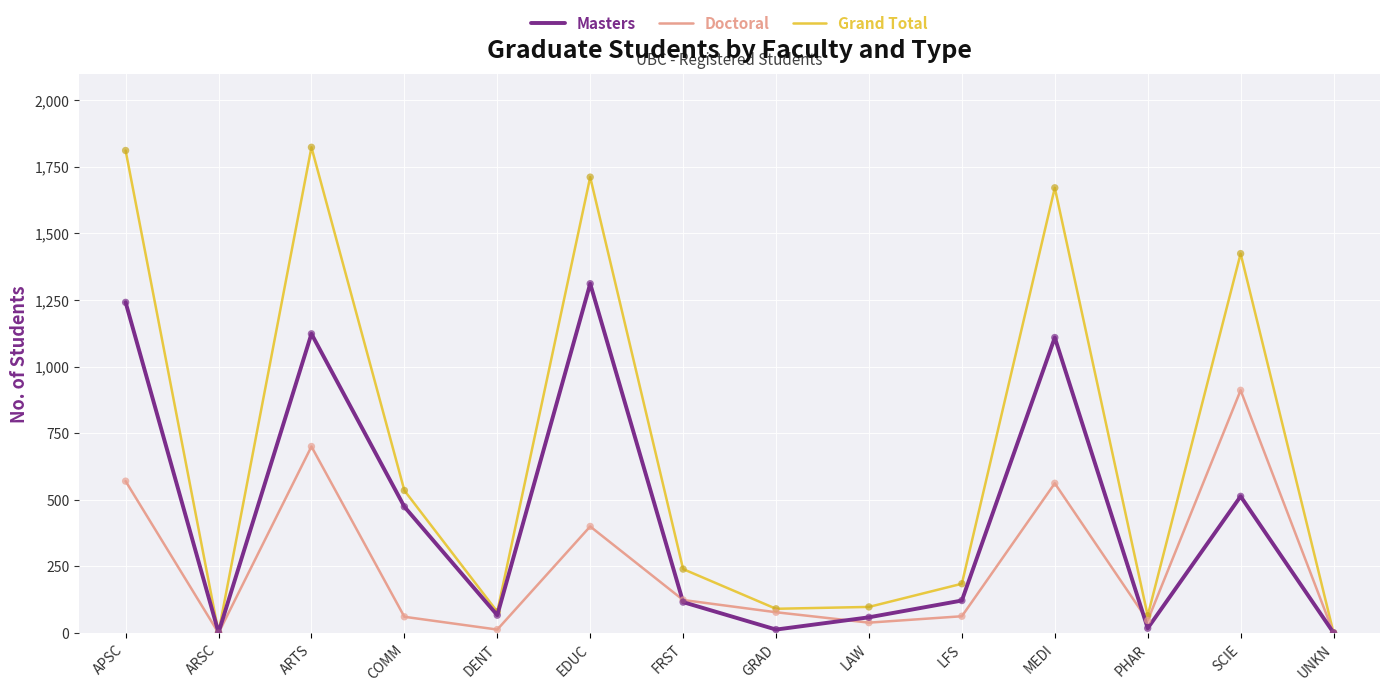

What are all the series names shown in the legend?

Masters, Doctoral, Grand Total